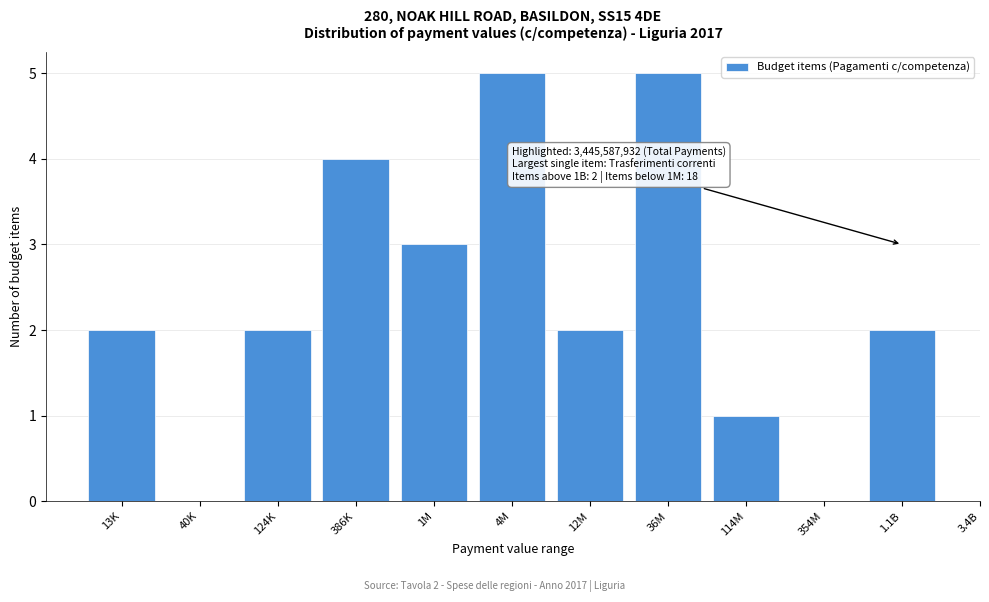

Reading left to right, what are all the values shown in this chart?

13K=2	40K=0	124K=2	386K=4	1M=3	4M=5	12M=2	36M=5	114M=1	354M=0	1.1B=2